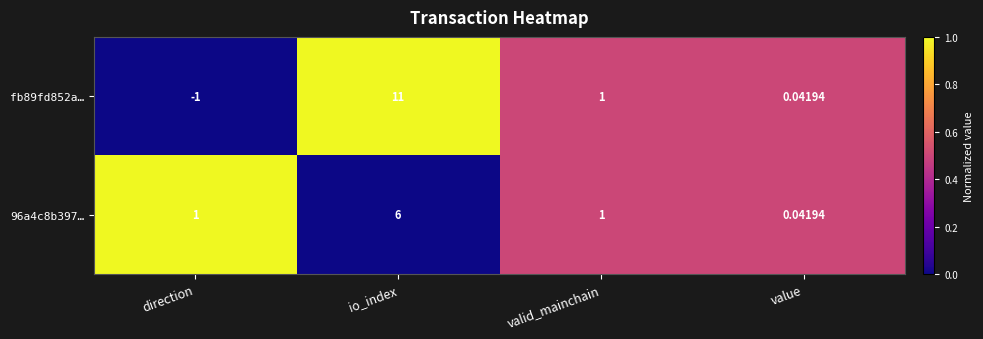

At which label does 96a4c8b397… reach its peak?

io_index